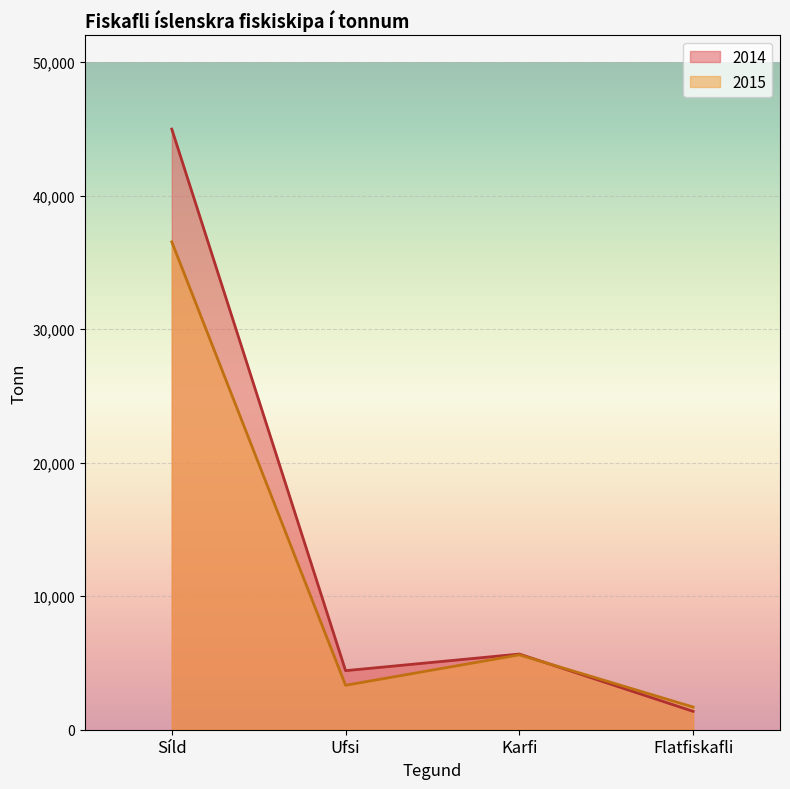

What is the value of the 2014 point at the 2nd from the left?

4423